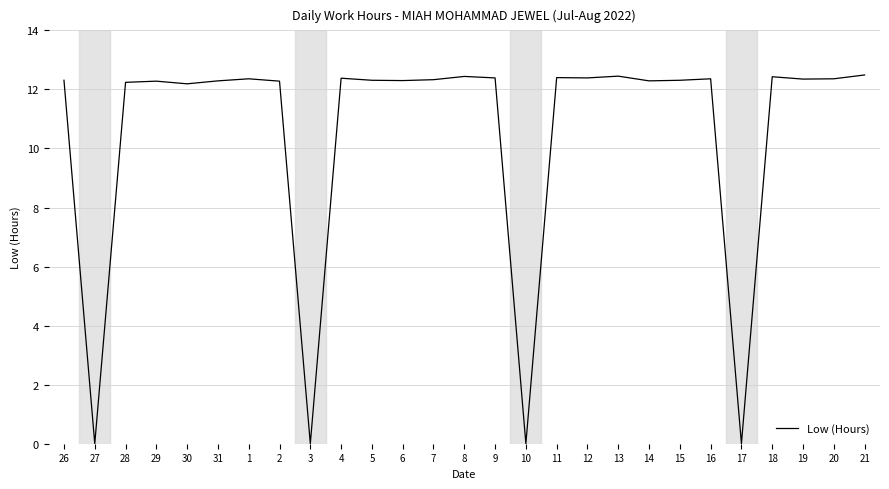

What is the average value?

10.5